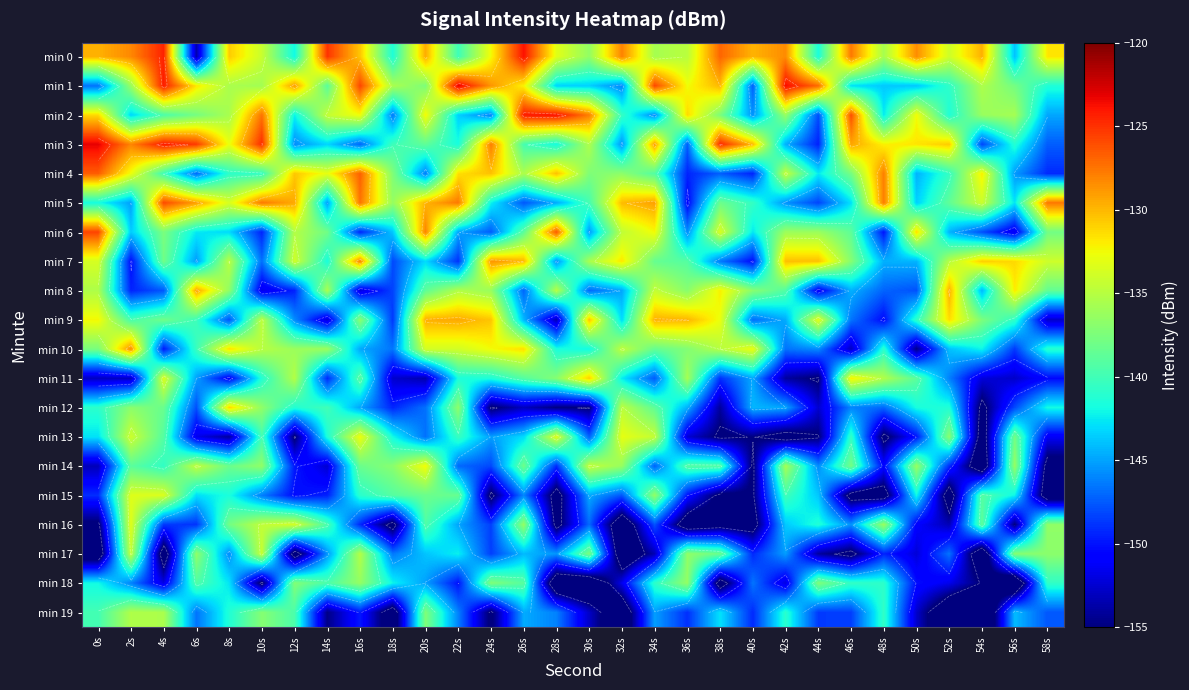

What is the difference between the maximum and minimum values in the min 2 series?

24.1